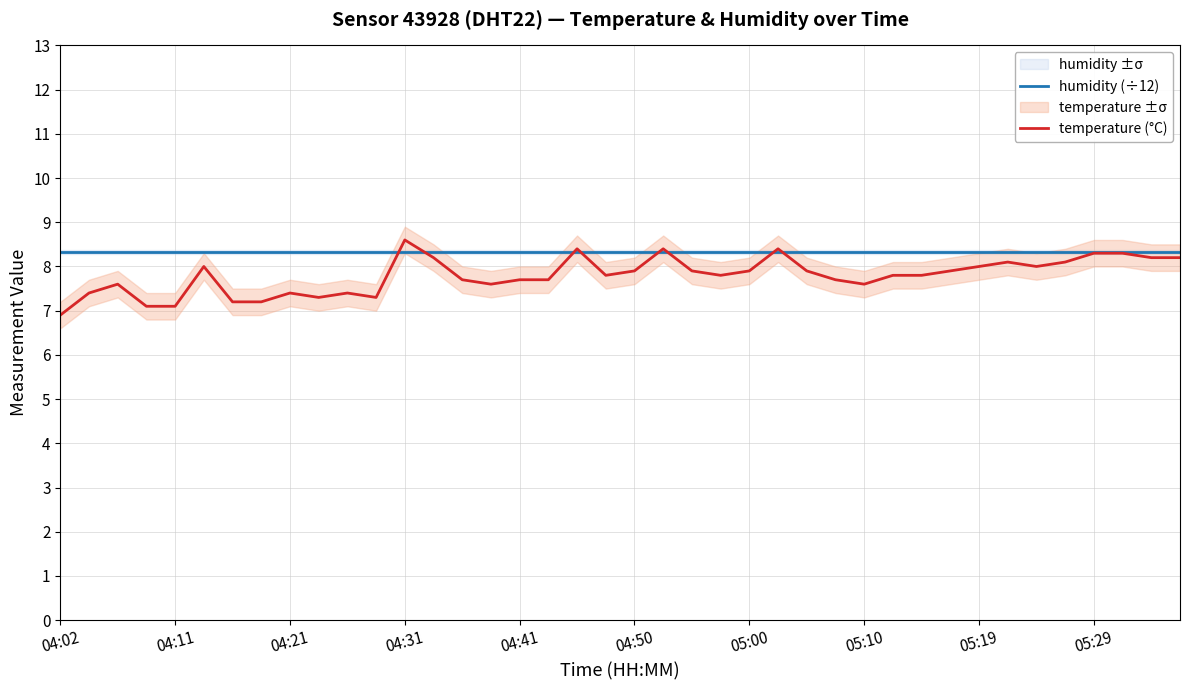

What is the smallest value displayed?

6.9